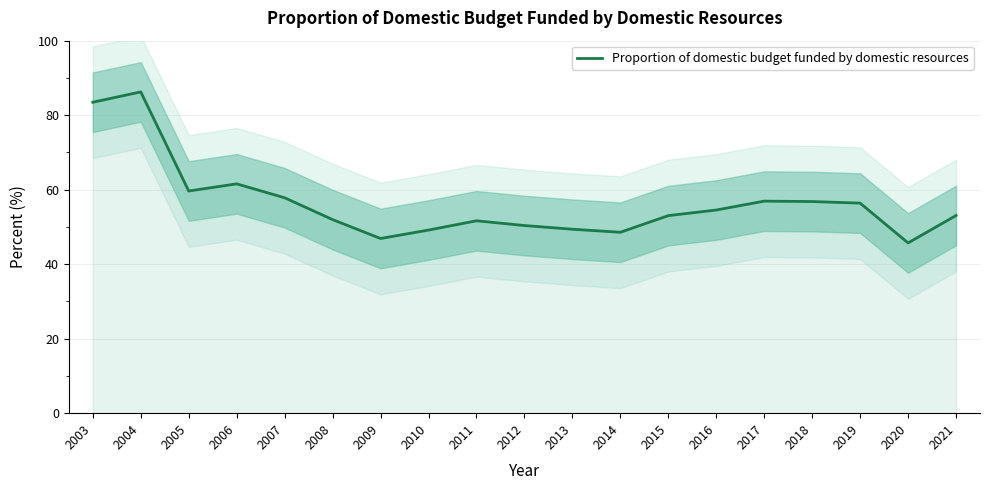

What is the change in value from 2008 to 2020?

-6.3